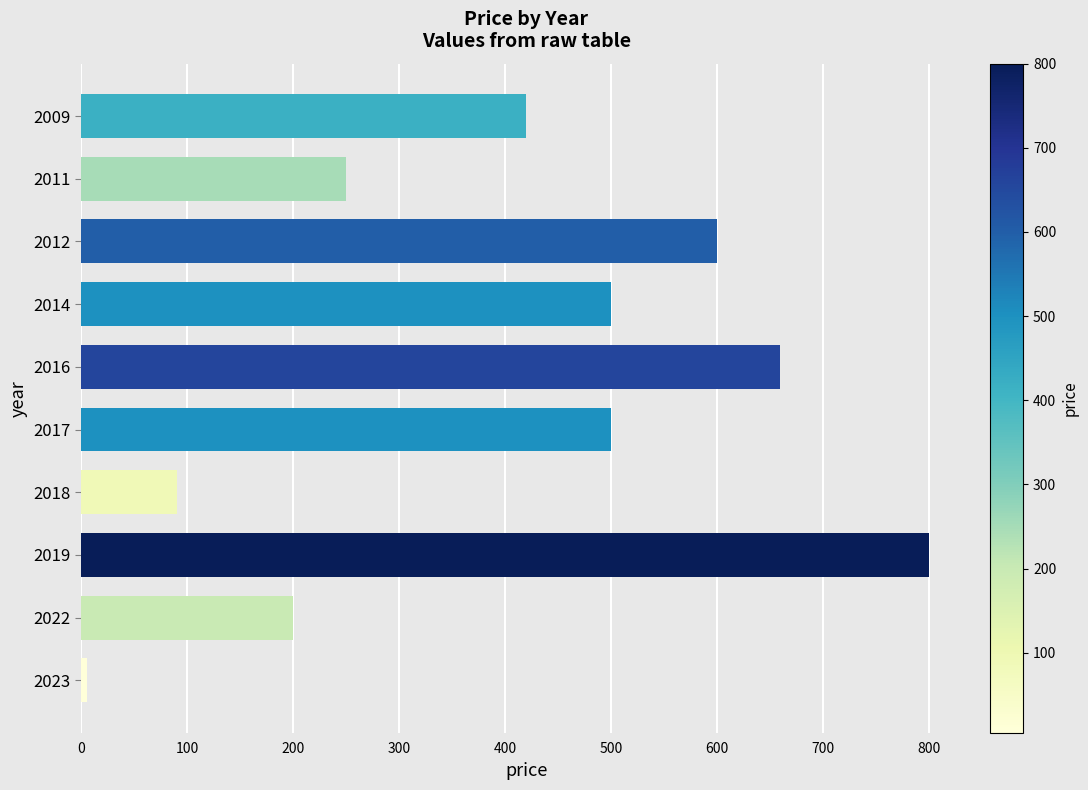

Reading top to bottom, transcribe all the data shown in this chart.

2009=420	2011=250	2012=600	2014=500	2016=660	2017=500	2018=90	2019=800	2022=200	2023=5